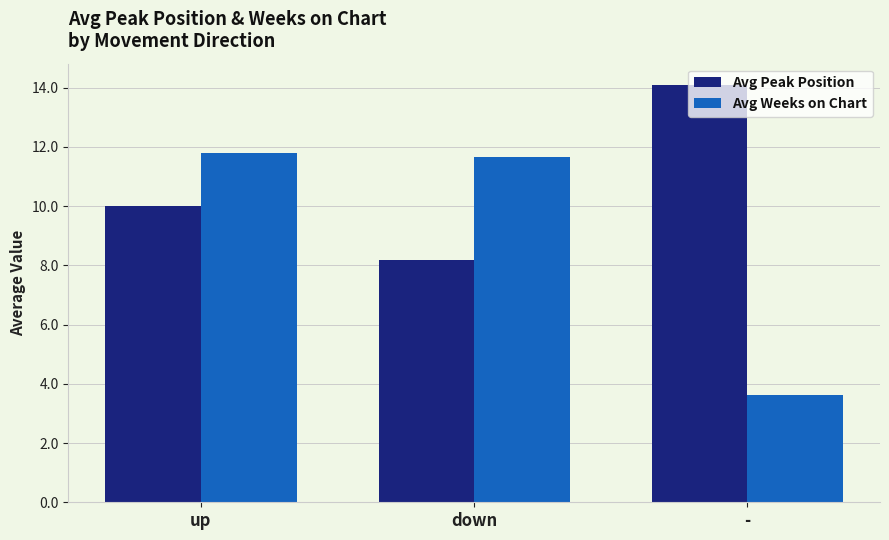

At how many categories does at least one series exceed 12?

1